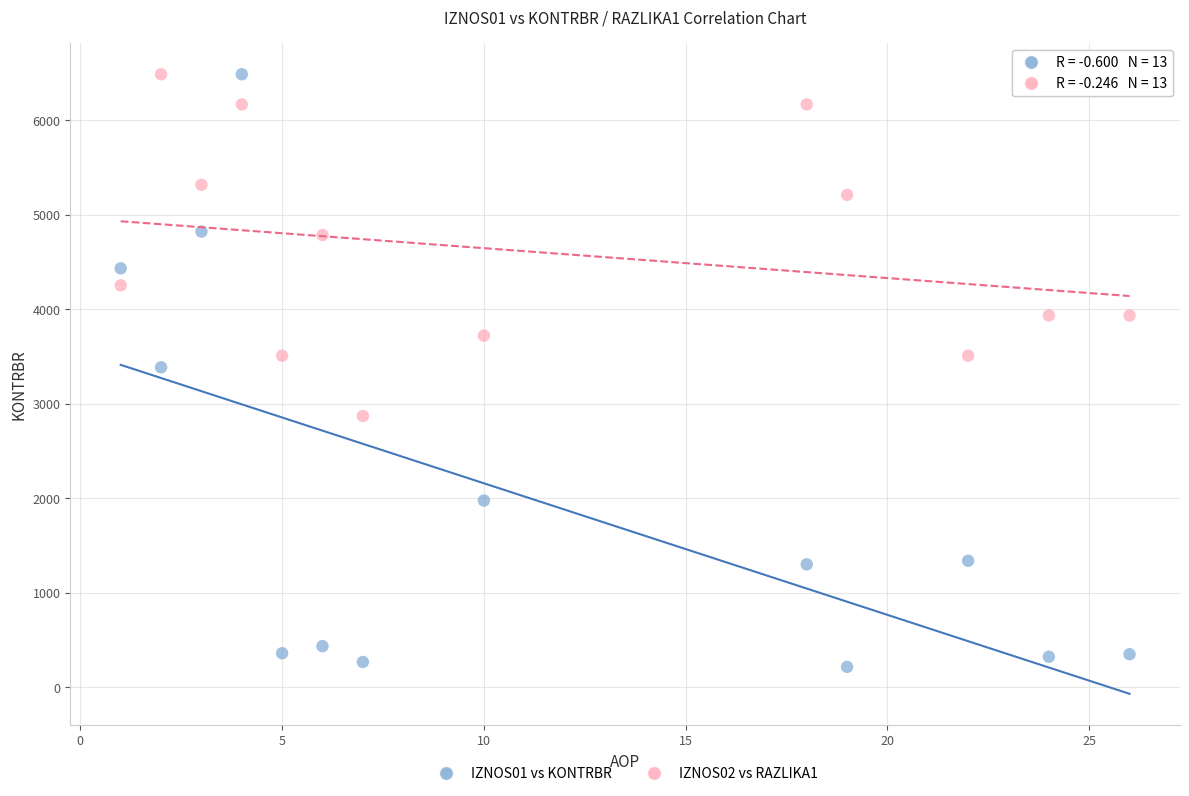

Which series reaches the minimum Y coordinate?

IZNOS01 vs KONTRBR